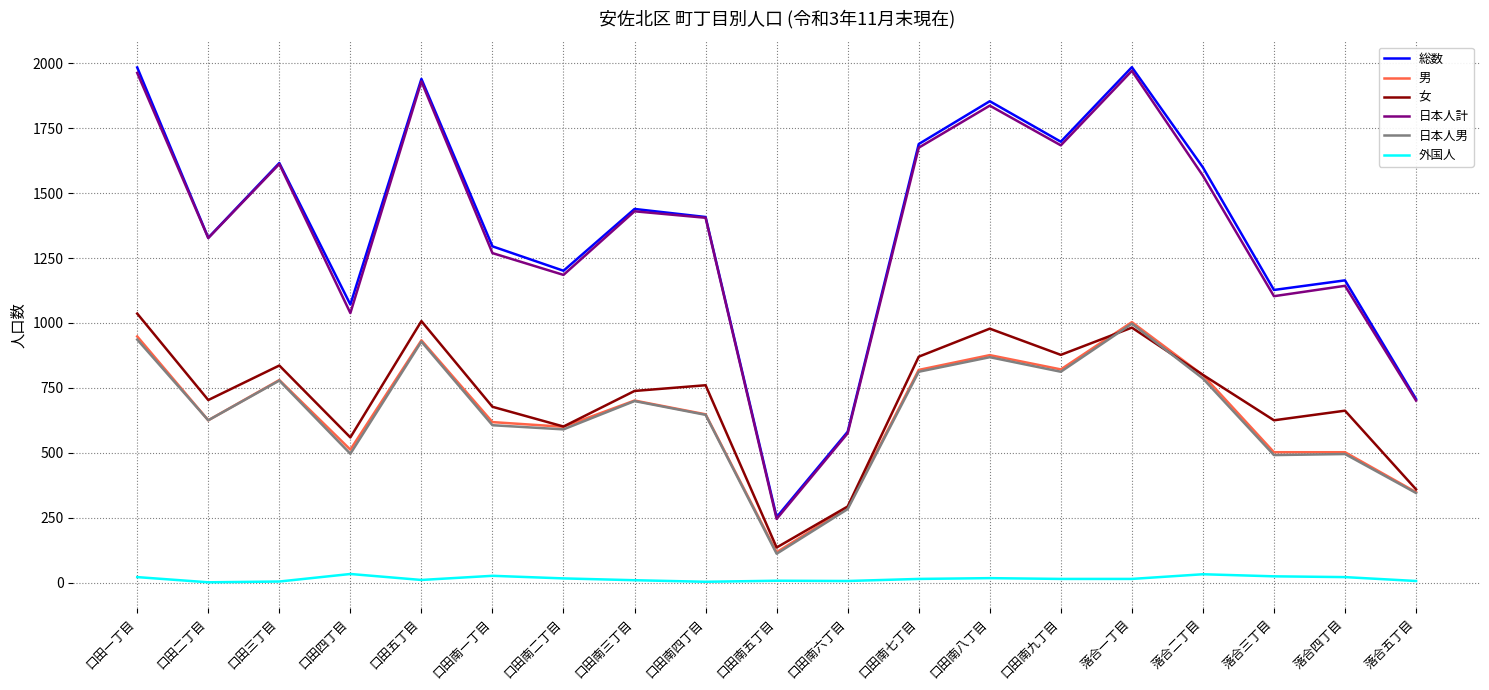

True or false: 日本人計 has a value of 2601 at 口田五丁目.

False